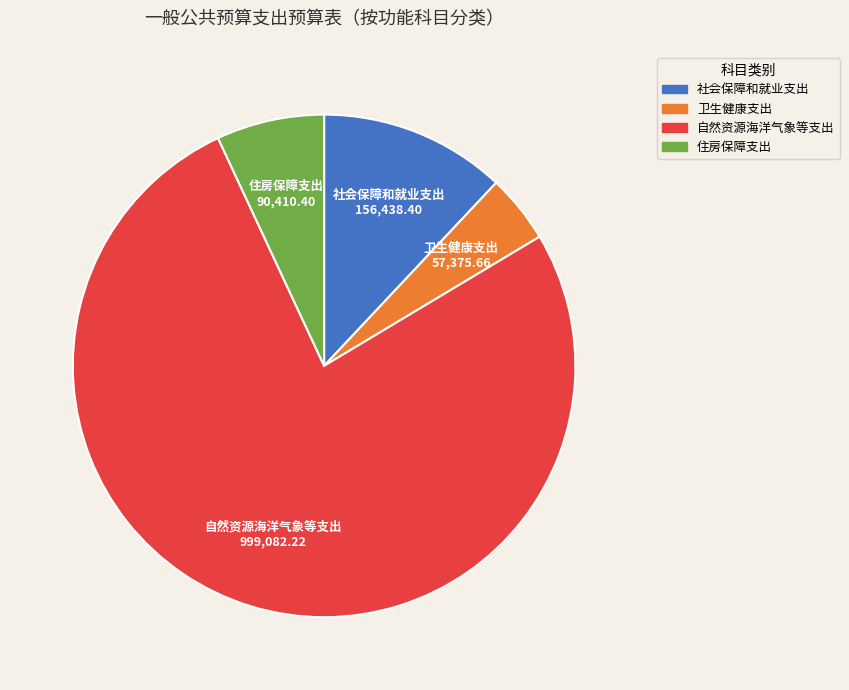

Which slice is the largest?

自然资源海洋气象等支出